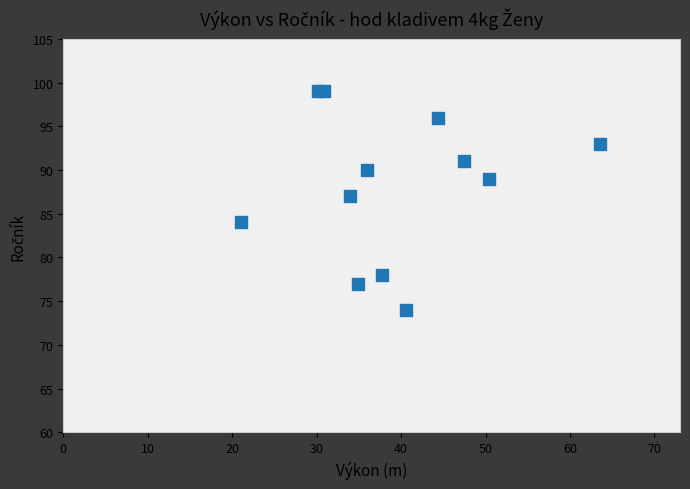

What is the range of Y values (max minus min)?

25